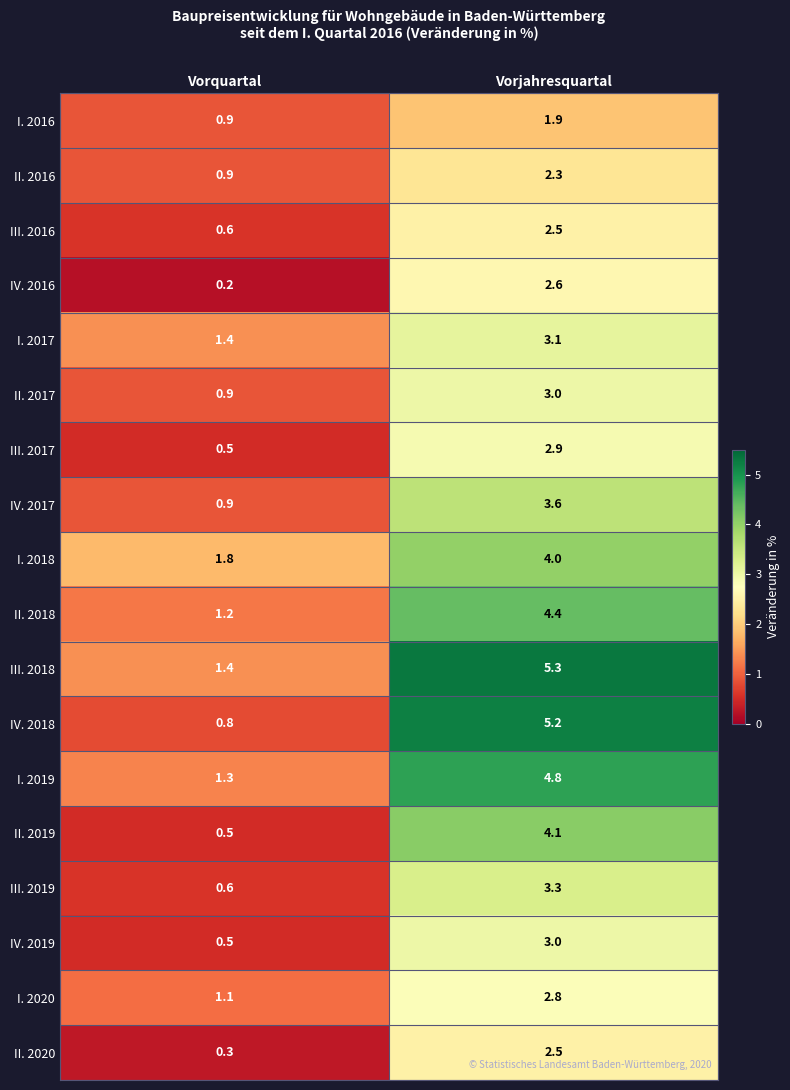

What is the difference between the maximum and minimum values in the I. 2019 series?

3.5